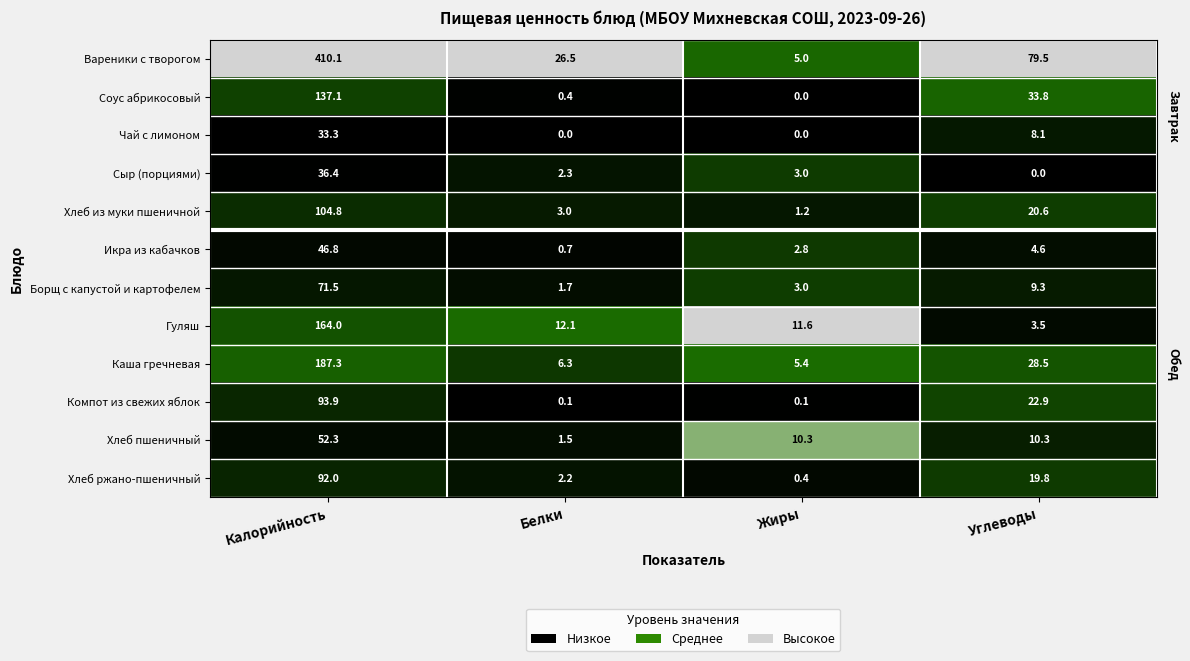

What is the greatest value displayed?

410.1